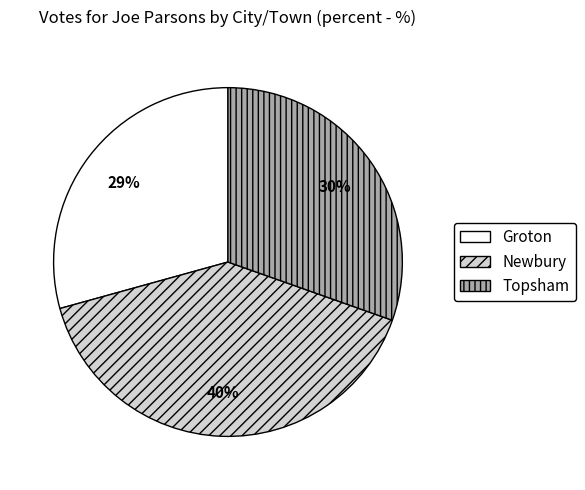

How many segments does this pie chart have?

3